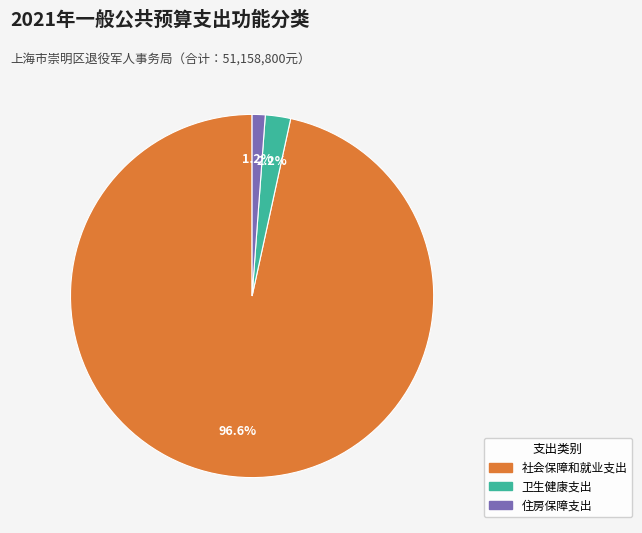

Combined, do 社会保障和就业支出 and 住房保障支出 account for over 50%?

Yes